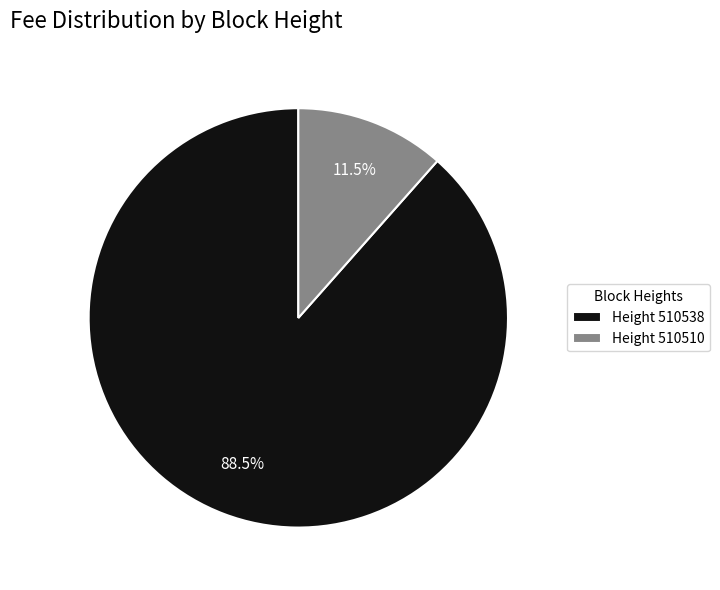

Which category has the biggest portion of the pie?

Height 510538